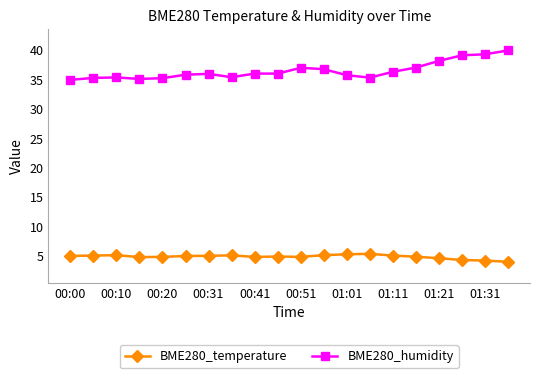

True or false: BME280_temperature and BME280_humidity cross at least once.

False